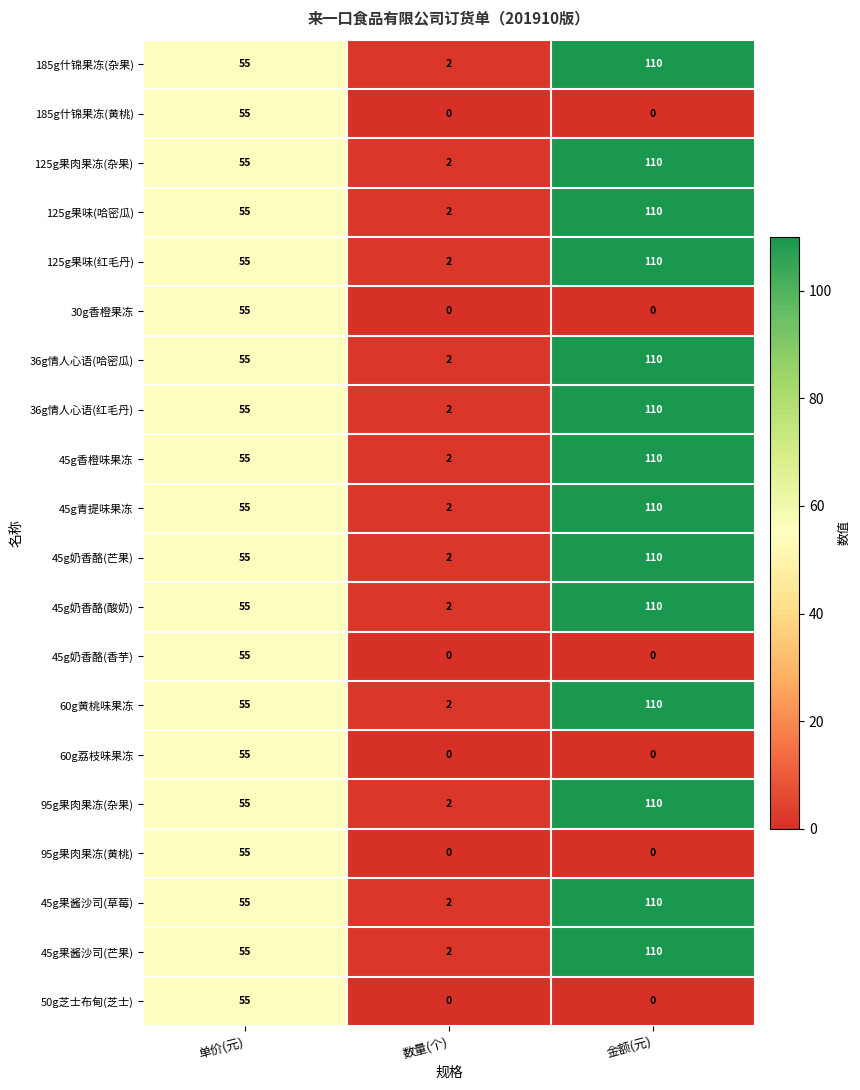

The 45g果酱沙司(草莓) series shows 3 at 数量(个). True or false?

False